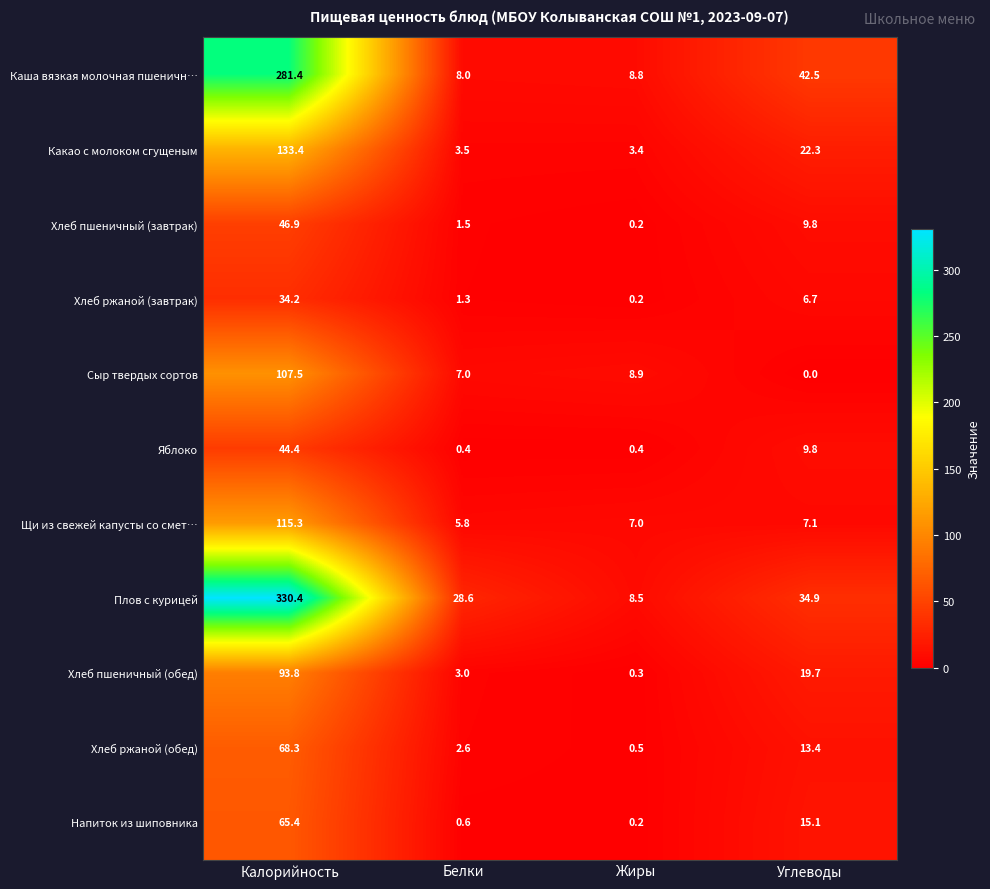

List the series in order of their peak value, highest first.

Плов с курицей, Каша вязкая молочная пшеничн…, Какао с молоком сгущеным, Щи из свежей капусты со смет…, Сыр твердых сортов, Хлеб пшеничный (обед), Хлеб ржаной (обед), Напиток из шиповника, Хлеб пшеничный (завтрак), Яблоко, Хлеб ржаной (завтрак)